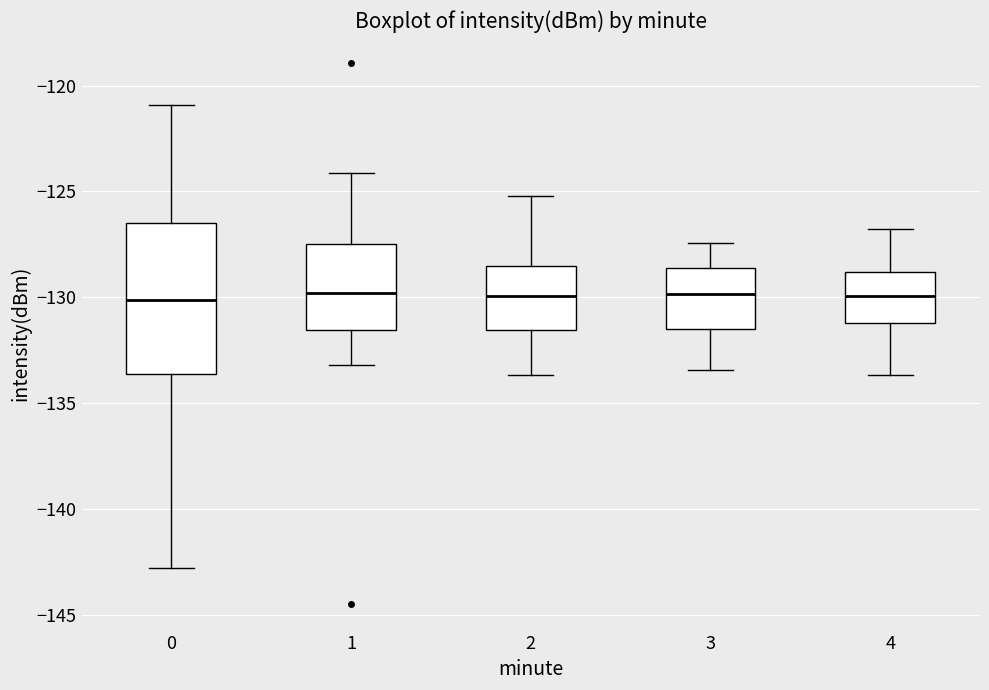

Where does the upper whisker of the box at x = 4 end on the y-axis? The values are not printed on the chart, so give them approximately, as read against the axis.

-127.0